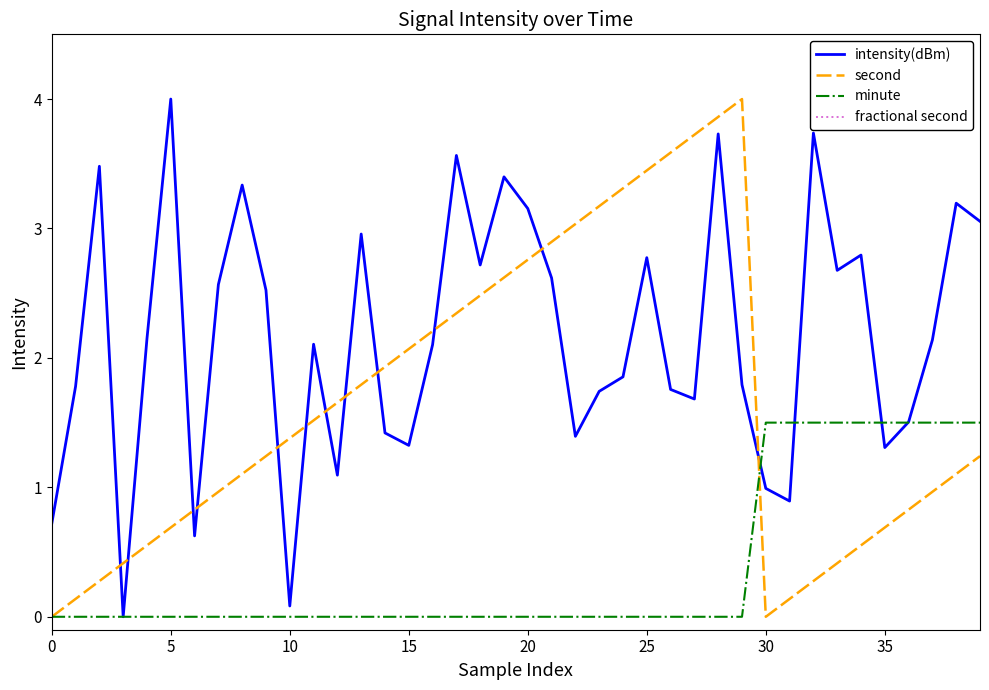

True or false: minute has a value of -0.7 at 0.

False